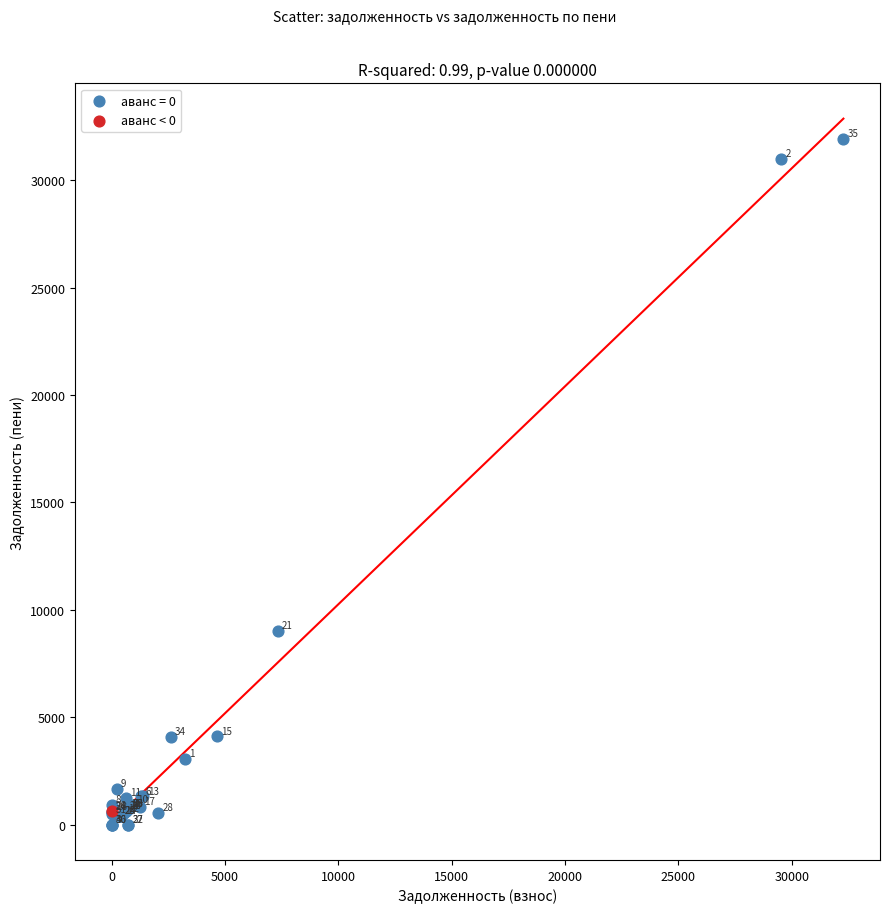

What are all the series names shown in the legend?

аванс = 0, аванс < 0